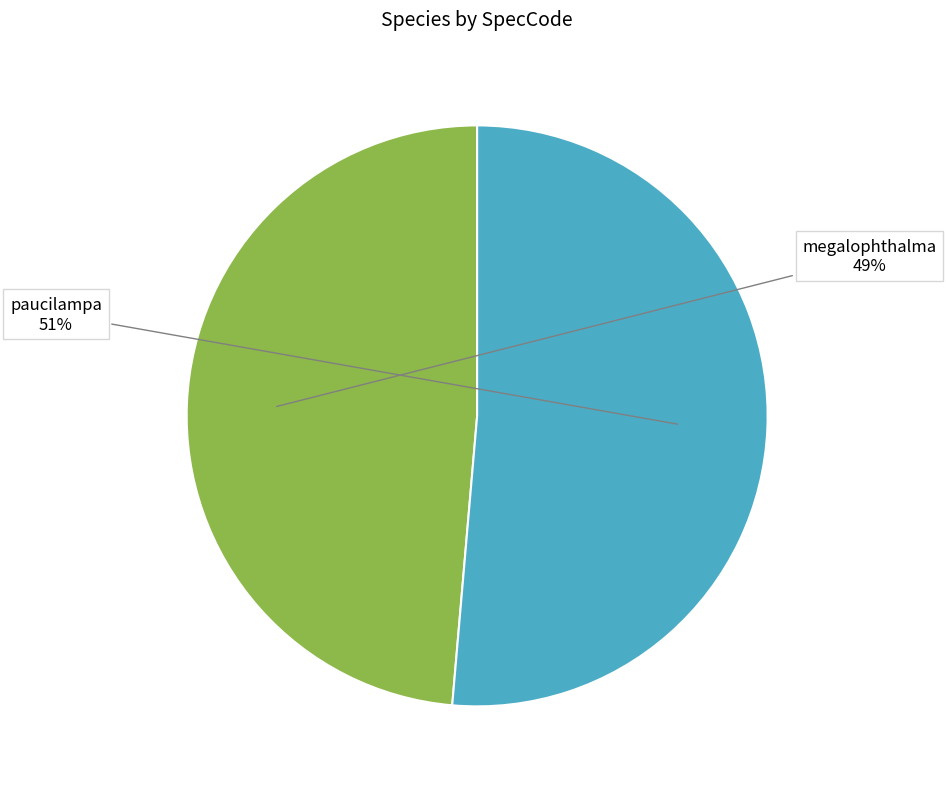

How many segments does this pie chart have?

2